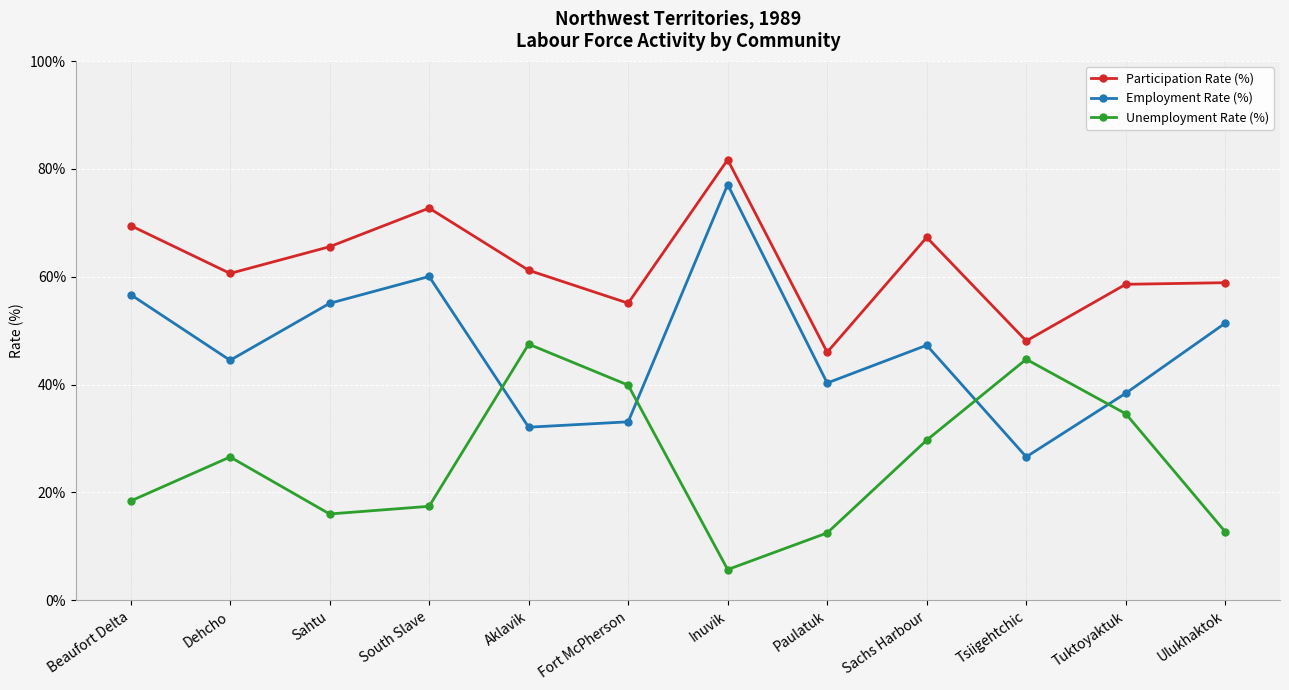

Does the chart display data point markers on the line(s)?

Yes